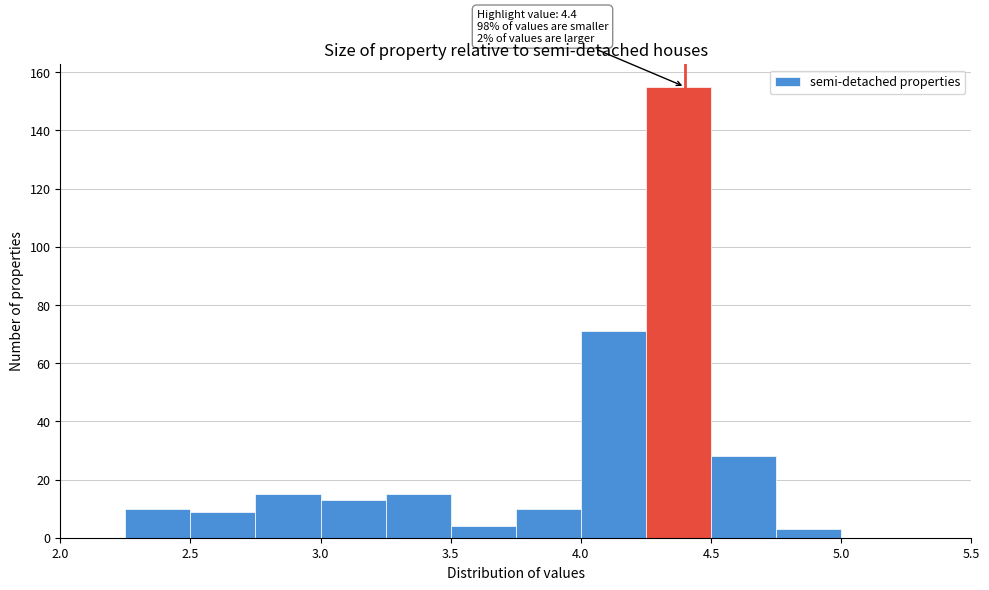

Over which range of the x-axis is the bar tallest?

4.25 to 4.50